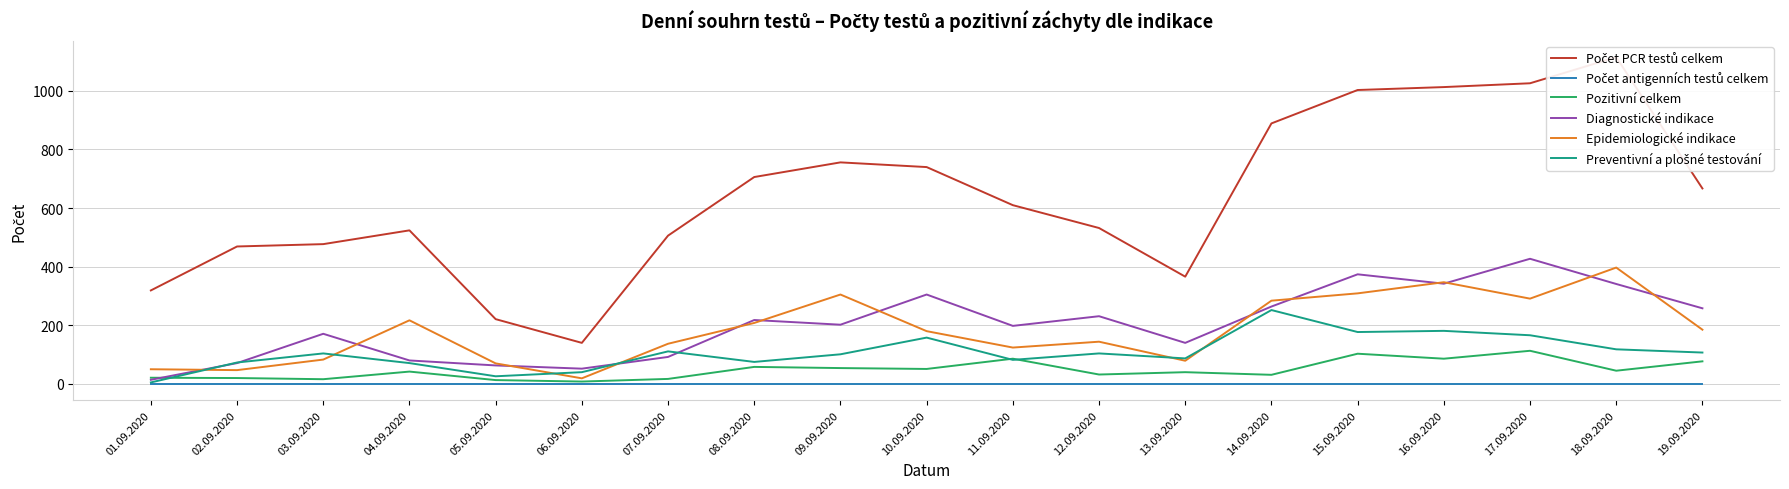

Reading left to right, list all the values displayed in this chart.

Počet PCR testů celkem: 319	469	477	524	221	140	506	706	756	740	610	532	366	889	1003	1013	1026	1115	667
Počet antigenních testů celkem: 0	0	0	0	0	0	0	0	0	0	0	0	0	0	0	0	0	0	0
Pozitivní celkem: 21	20	16	42	13	8	17	58	54	51	86	32	40	31	103	86	113	45	77
Diagnostické indikace: 14	71	171	80	63	52	92	218	202	305	198	231	140	264	374	342	427	341	258
Epidemiologické indikace: 50	47	83	217	70	19	137	208	305	180	124	144	79	284	309	347	291	397	185
Preventivní a plošné testování: 5	73	104	71	26	40	111	75	101	158	82	104	87	252	177	181	166	118	107